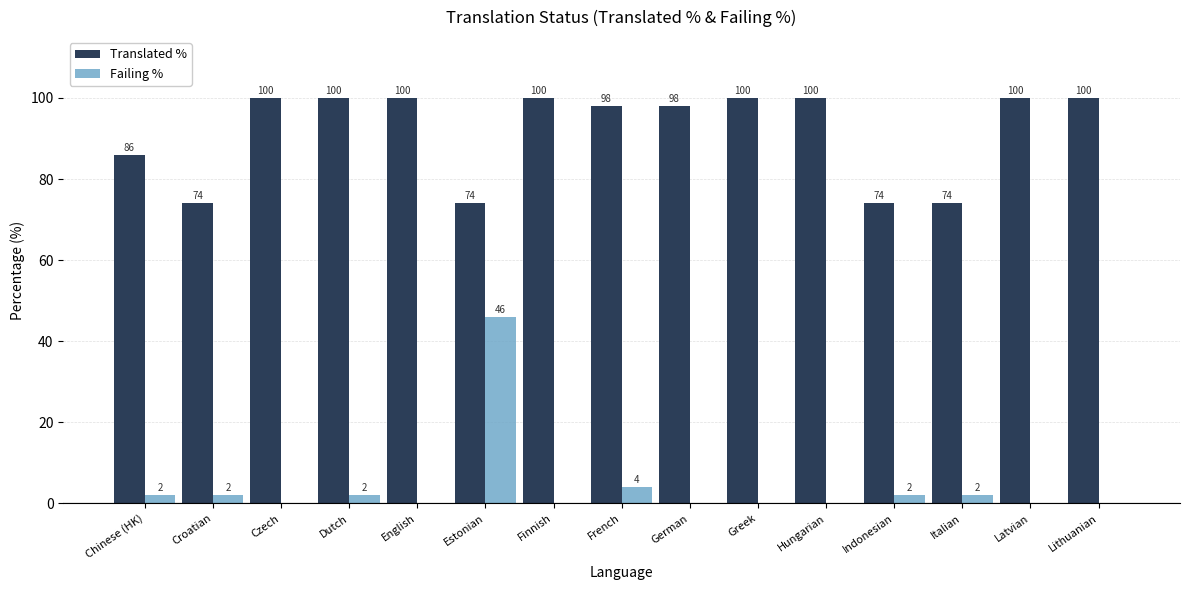

What is the spread (max minus min) of values at Indonesian?

72